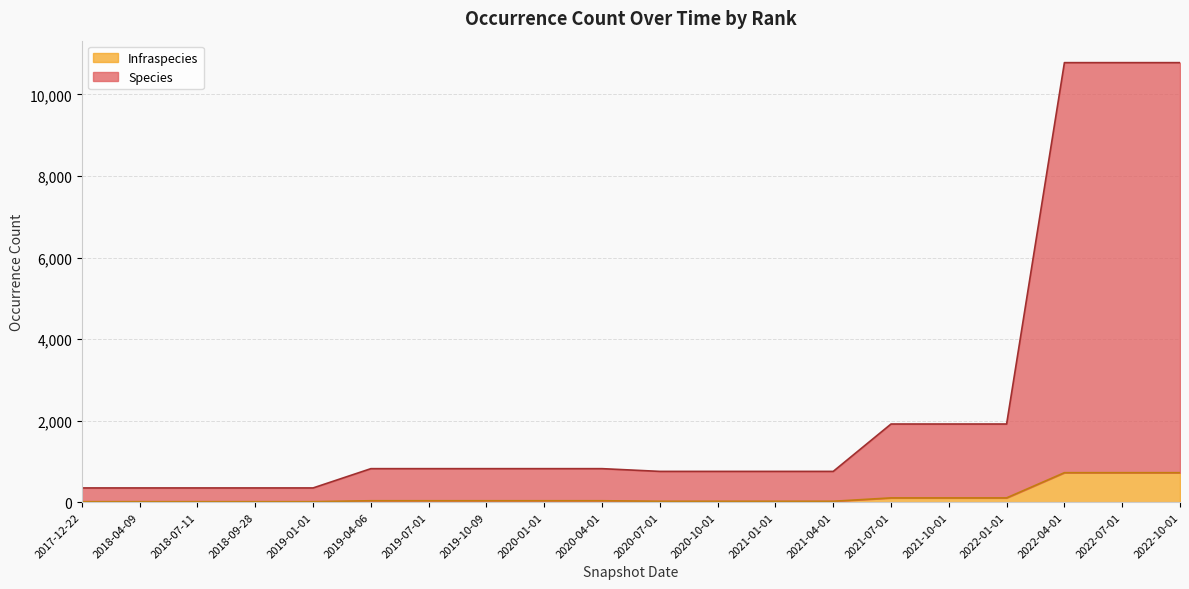

The value of Infraspecies at 2018-04-09 is 12. True or false?

True